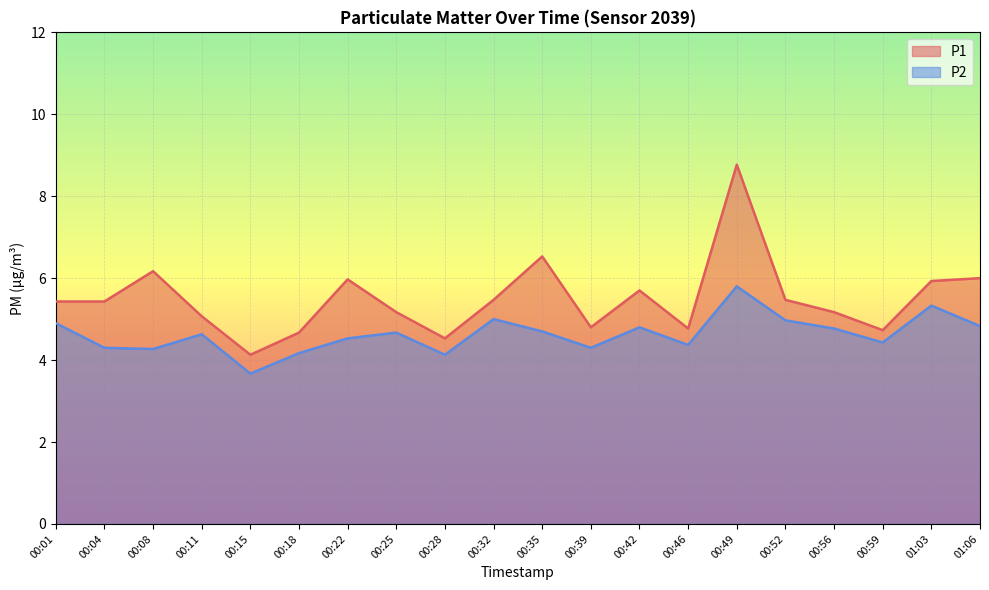

What is the label of the 18th point from the left?

00:59